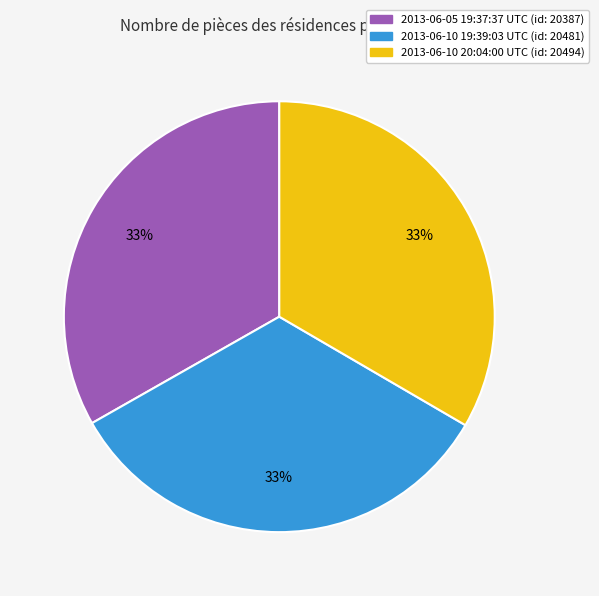

True or false: 2013-06-10 19:39:03 UTC (id: 20481) accounts for 33% of the total.

True